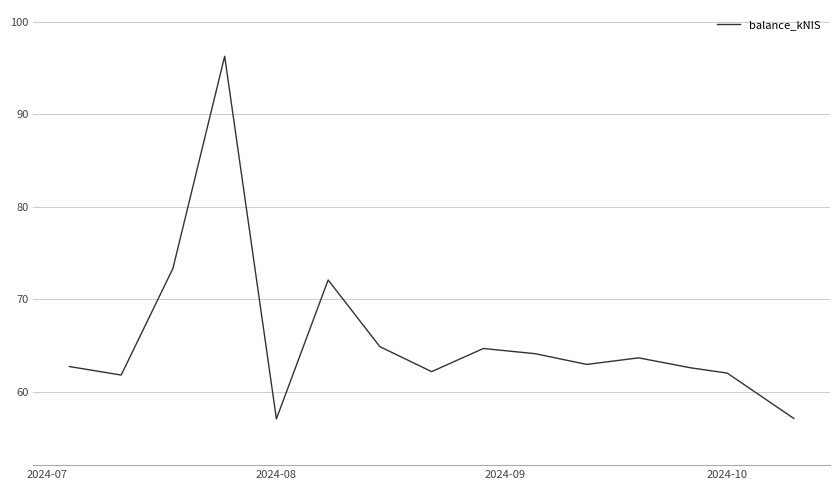

What is the difference between the maximum and minimum values?

39.2